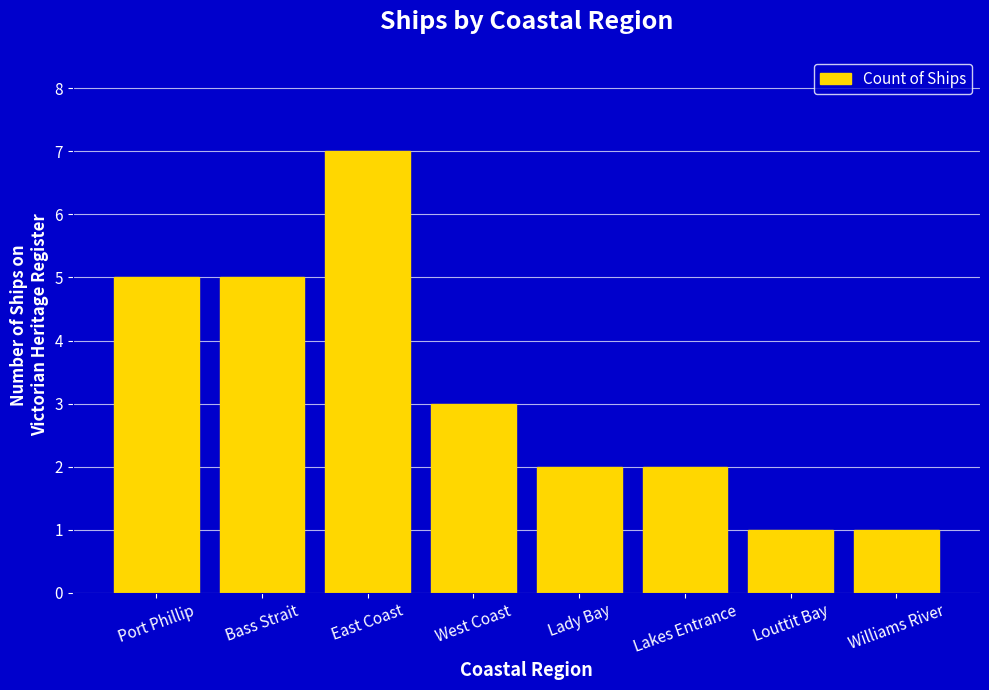

What is the difference between the maximum and minimum values?

6